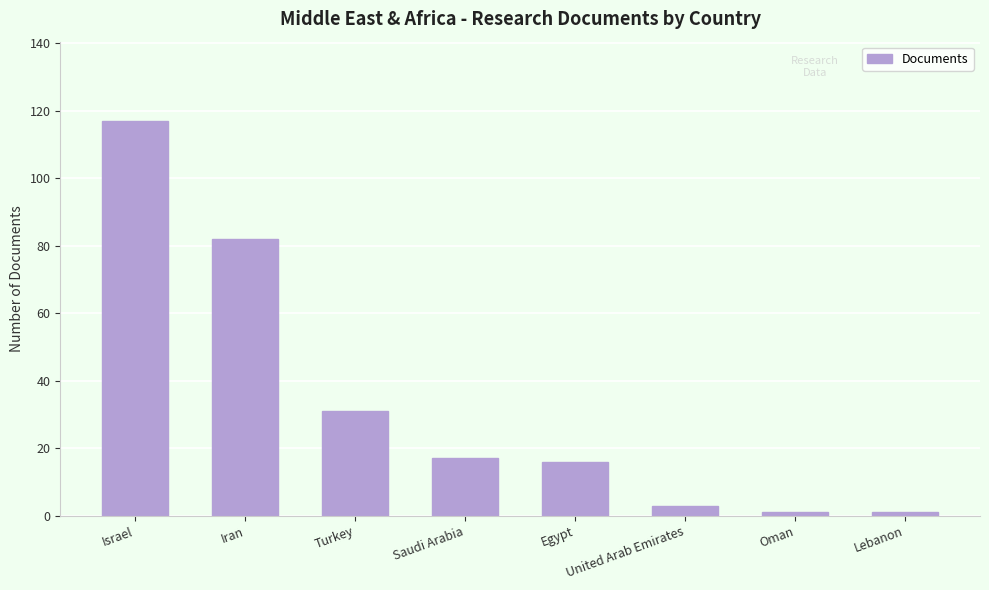

Does the chart contain any negative values?

No